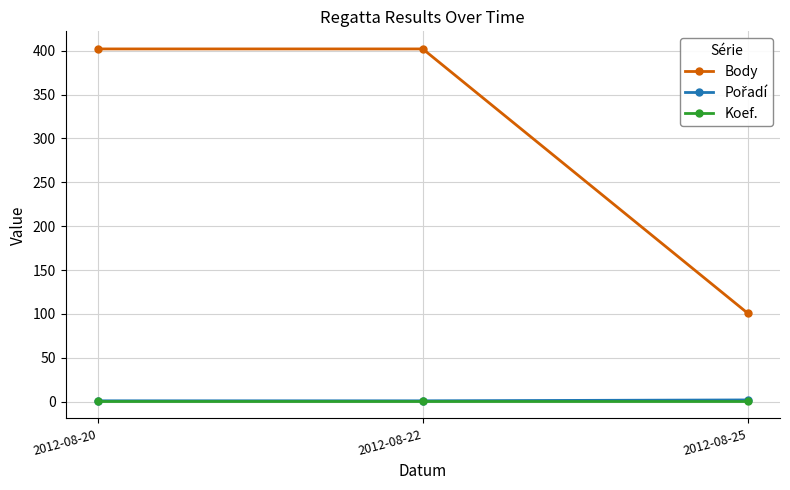

What is the total value across all series at 2012-08-20?

404